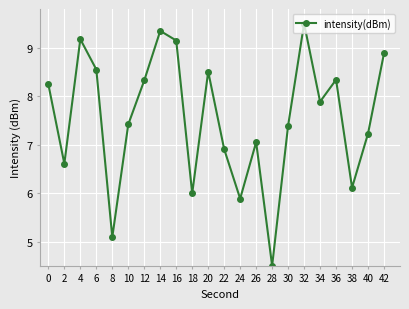

Is this an area chart (filled region under the line)?

No